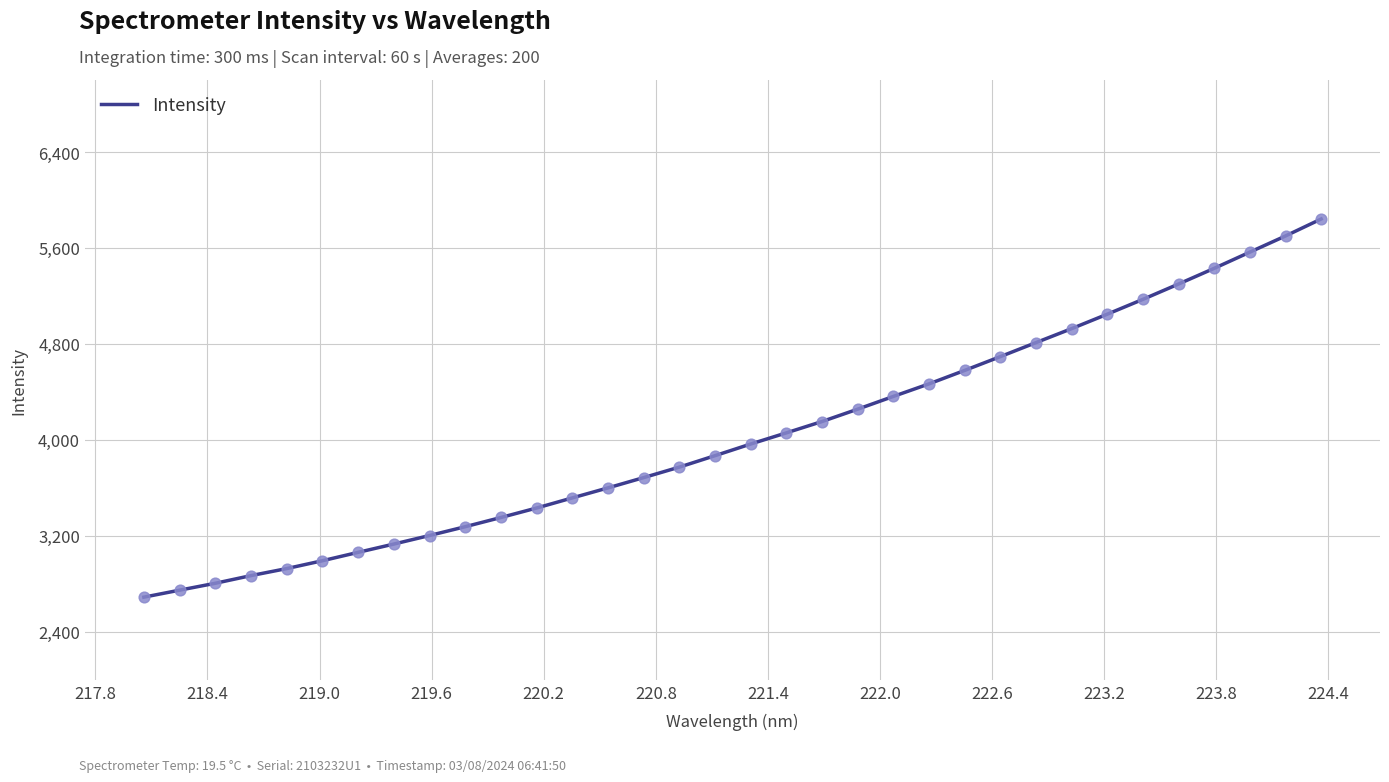

What is the minimum value shown in the chart?

2689.0